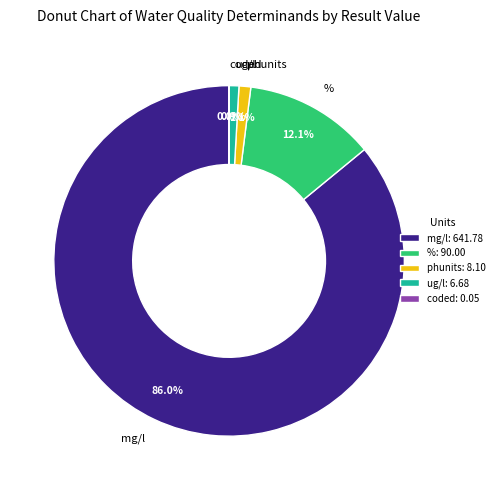

Combined, do % and ug/l account for over 50%?

No